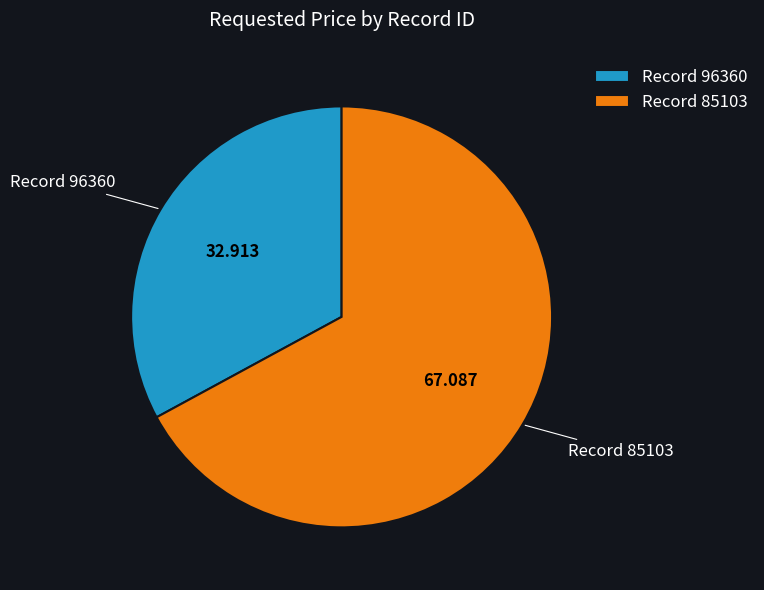

Count the number of slices in the pie.

2